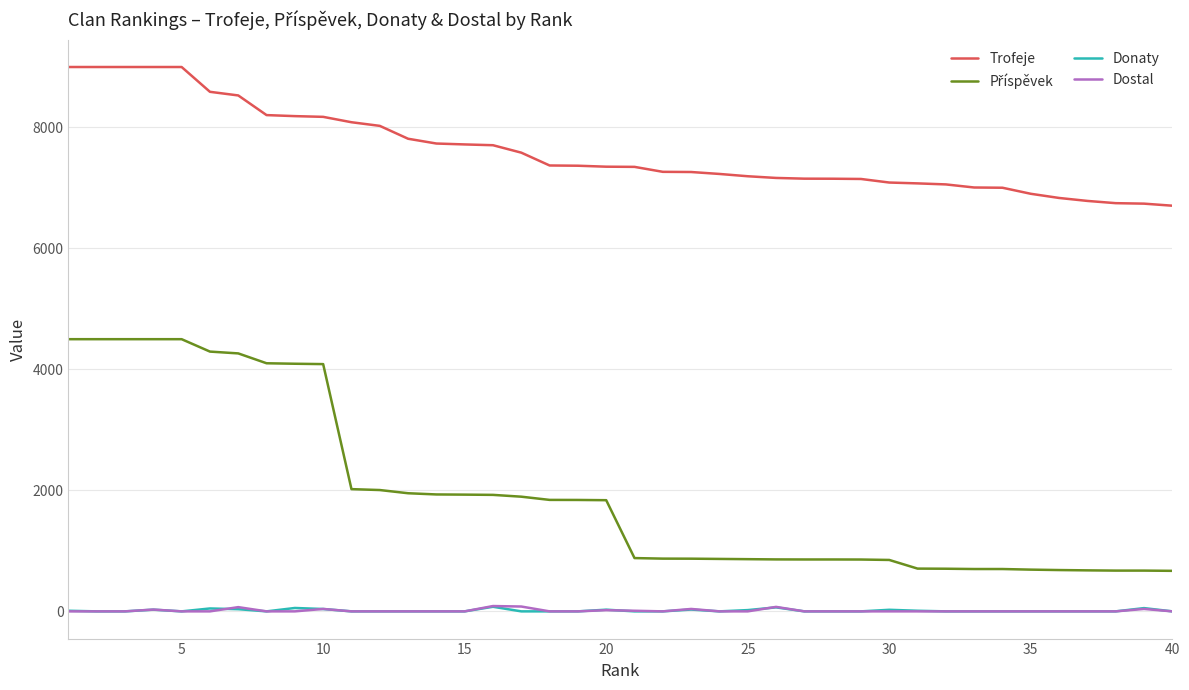

True or false: Trofeje and Donaty intersect in this chart.

False